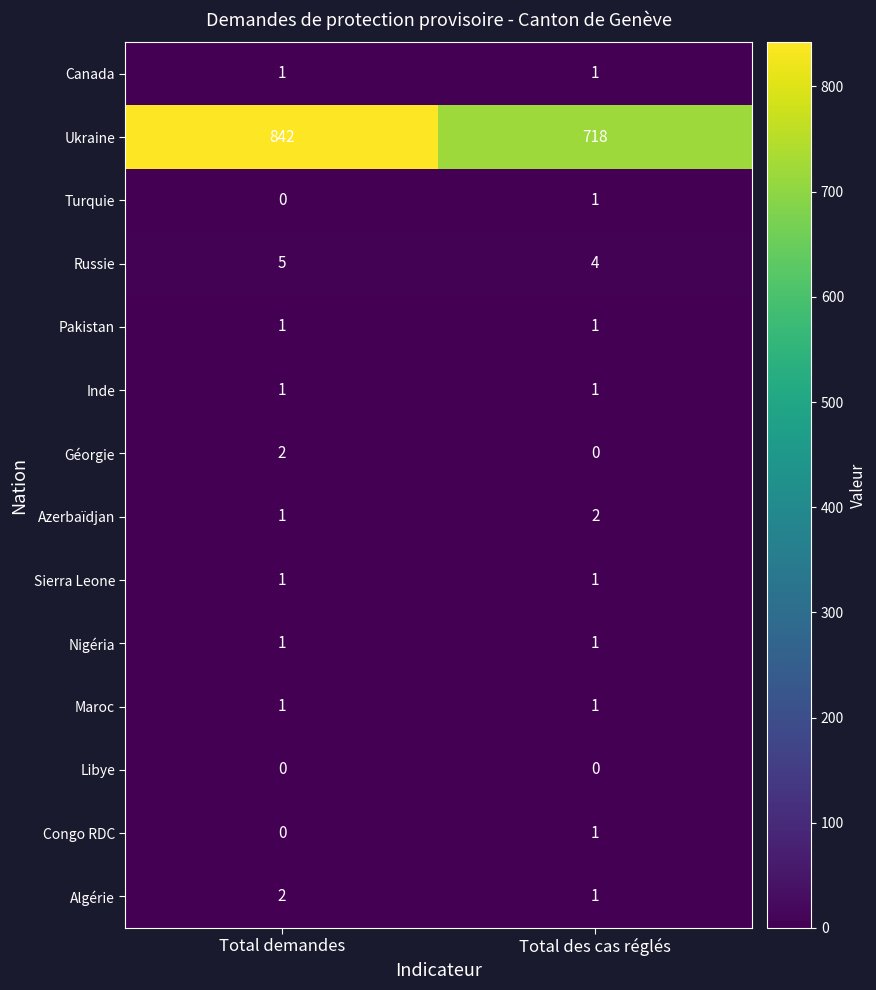

Which series has the largest range (max minus min)?

Ukraine